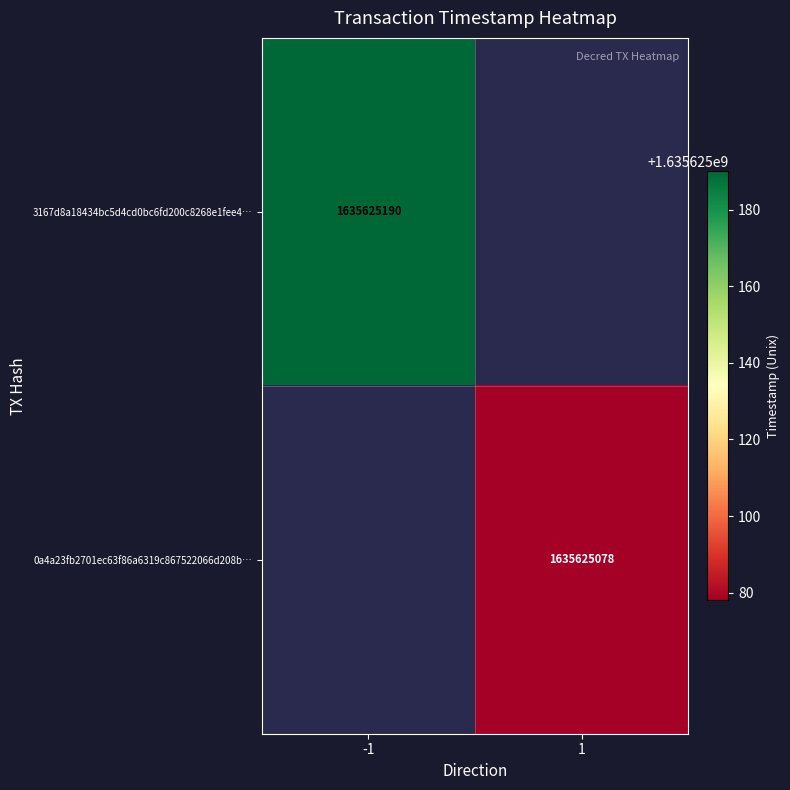

Read the 0a4a23fb2701ec63f86a6319c867522066d208b value at 1, to the nearest 10.

1635625080